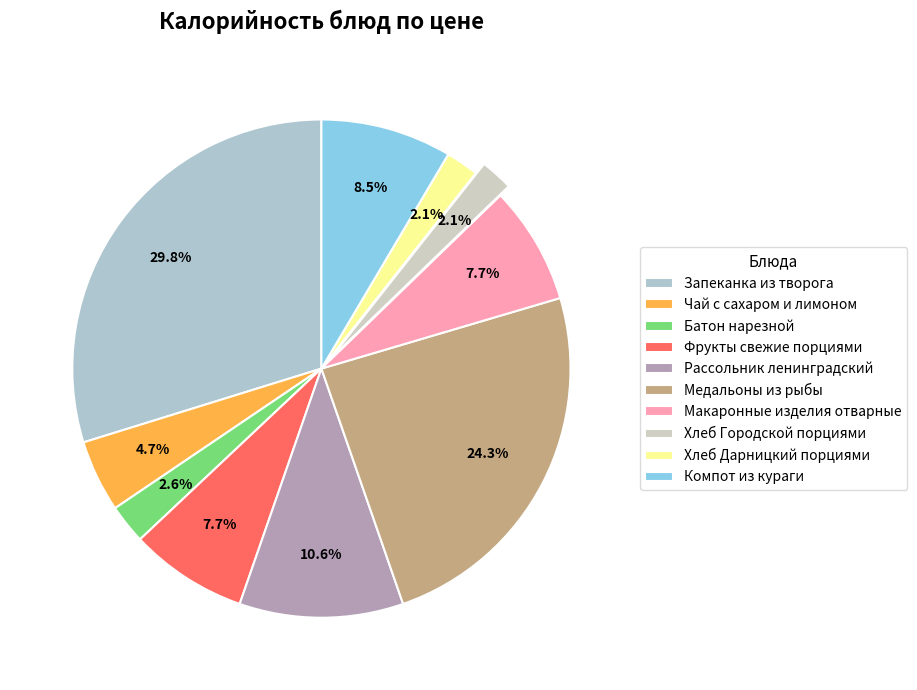

Rank the categories by value from highest to lowest.

Запеканка из творога, Медальоны из рыбы, Рассольник ленинградский, Компот из кураги, Фрукты свежие порциями, Макаронные изделия отварные, Чай с сахаром и лимоном, Батон нарезной, Хлеб Городской порциями, Хлеб Дарницкий порциями